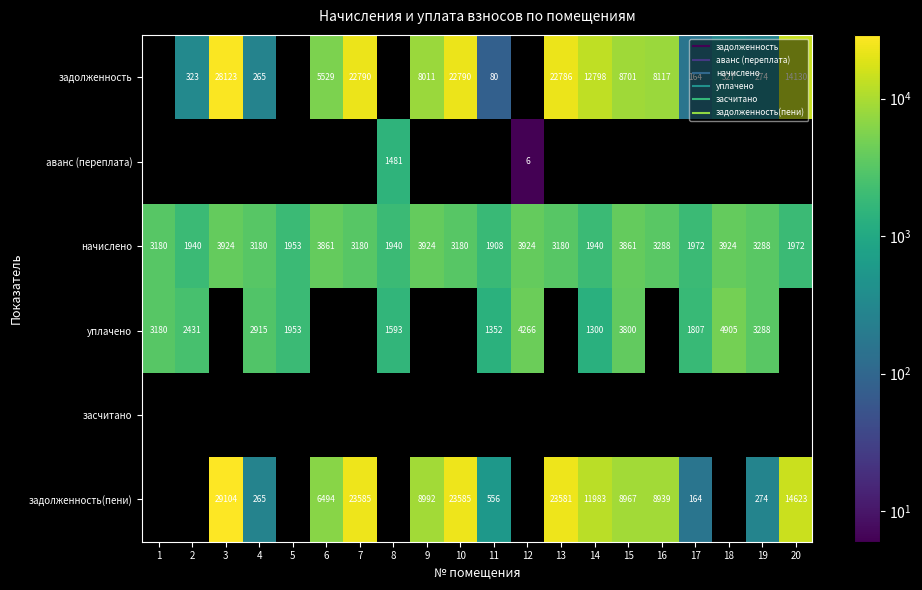

Rank the series by their maximum value, from highest to lowest.

задолженность(пени), задолженность, уплачено, начислено, аванс (переплата), засчитано